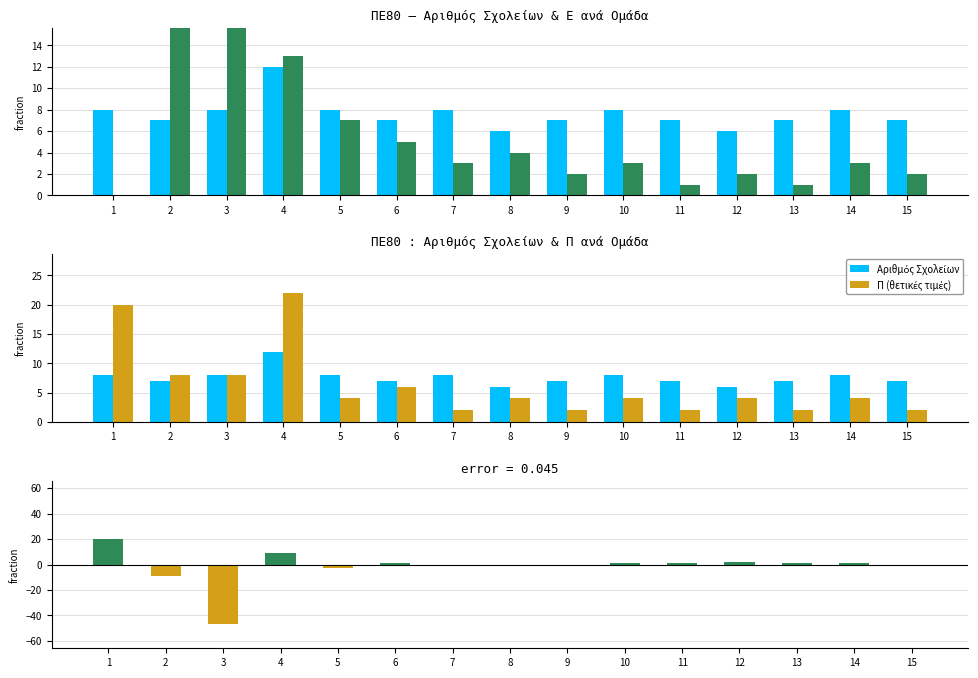

True or false: Ε (απόλυτη τιμή) has a value of 1 at 11.

True